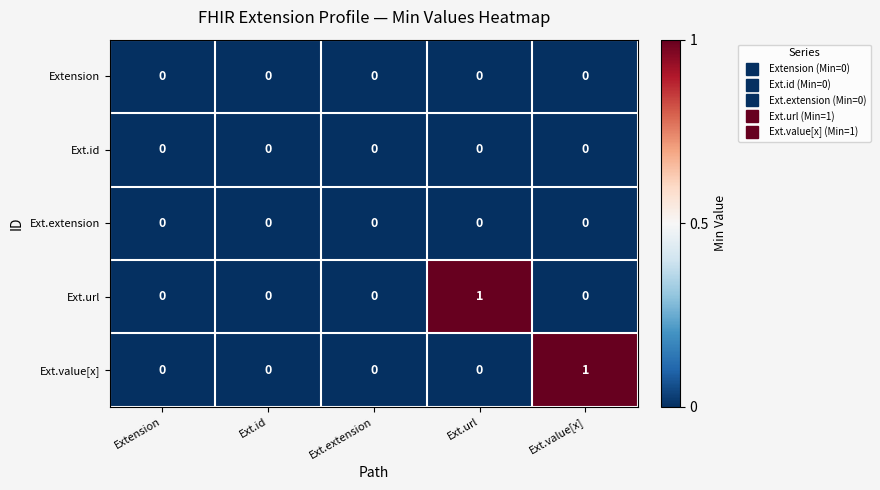

Reading left to right, transcribe all the data shown in this chart.

Extension: Extension=0	Ext.id=0	Ext.extension=0	Ext.url=0	Ext.value[x]=0
Ext.id: Extension=0	Ext.id=0	Ext.extension=0	Ext.url=0	Ext.value[x]=0
Ext.extension: Extension=0	Ext.id=0	Ext.extension=0	Ext.url=0	Ext.value[x]=0
Ext.url: Extension=0	Ext.id=0	Ext.extension=0	Ext.url=1	Ext.value[x]=0
Ext.value[x]: Extension=0	Ext.id=0	Ext.extension=0	Ext.url=0	Ext.value[x]=1